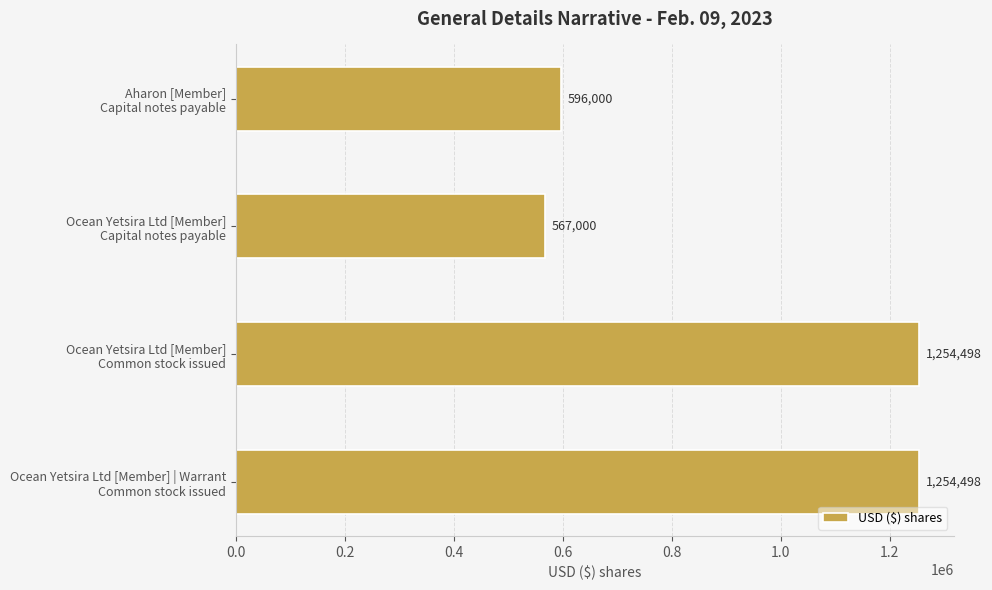

What is the difference between the maximum and minimum values?

687498